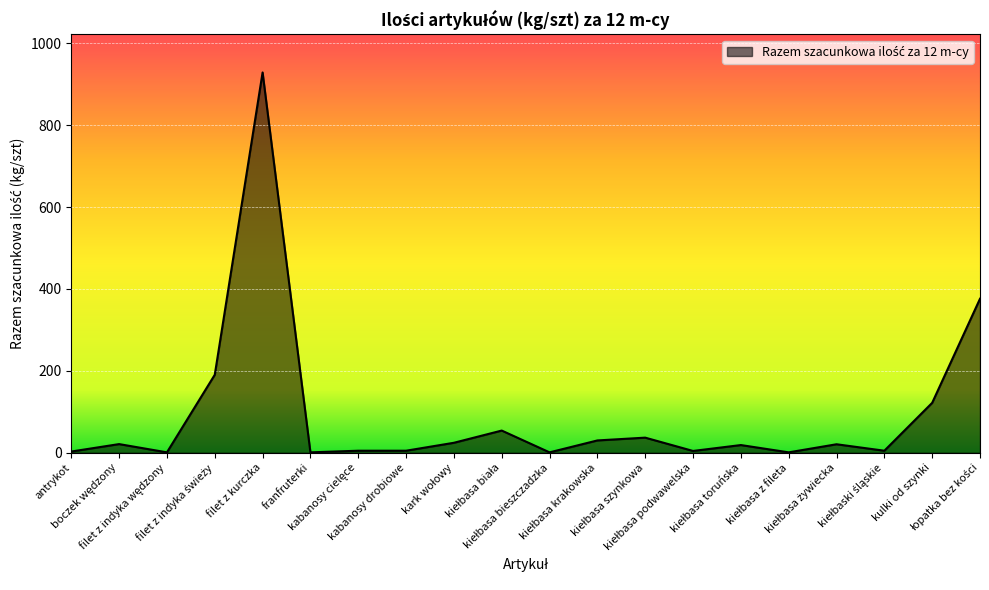

What is the maximum value shown in the chart?

928.7